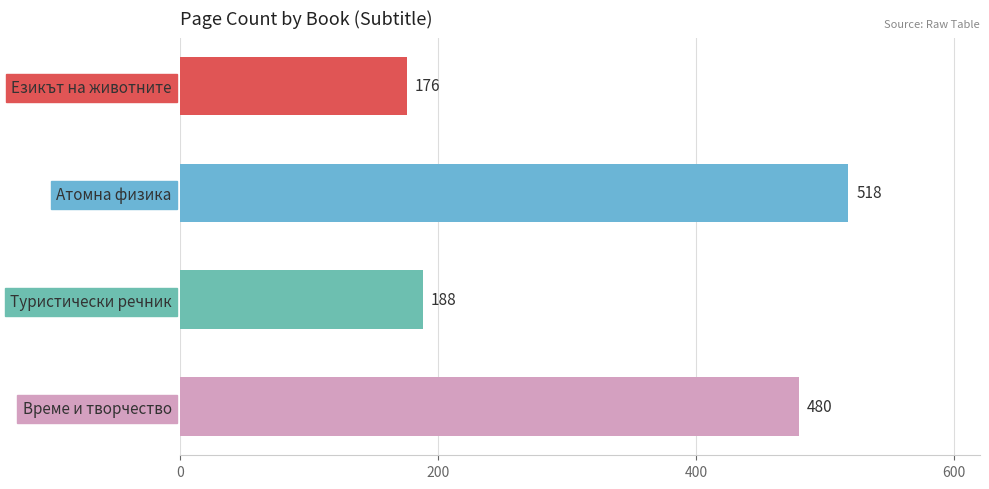

Does the chart contain any negative values?

No